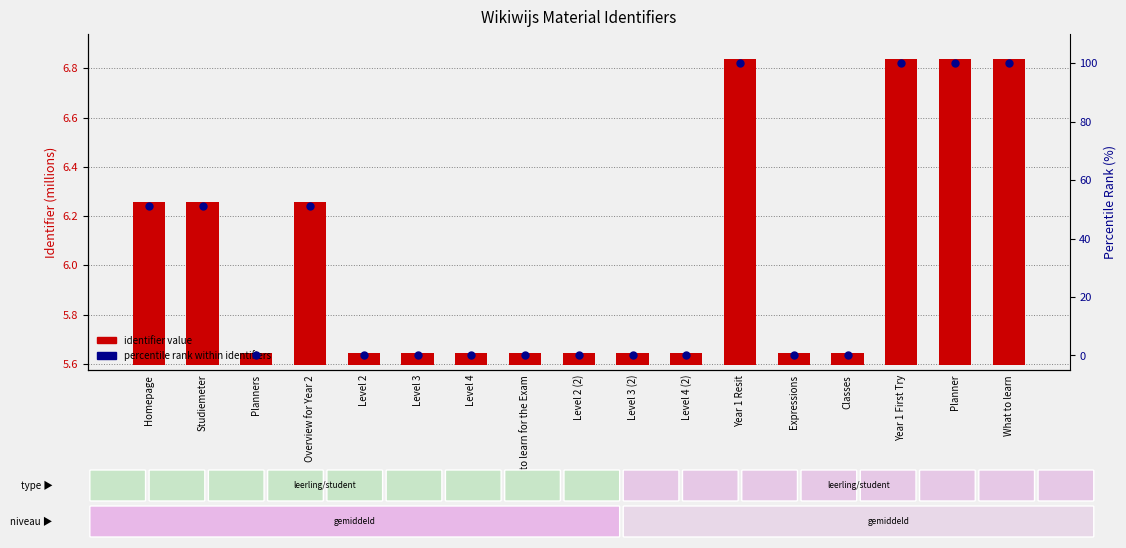

Which series contains the highest Y value?

percentile rank within identifiers